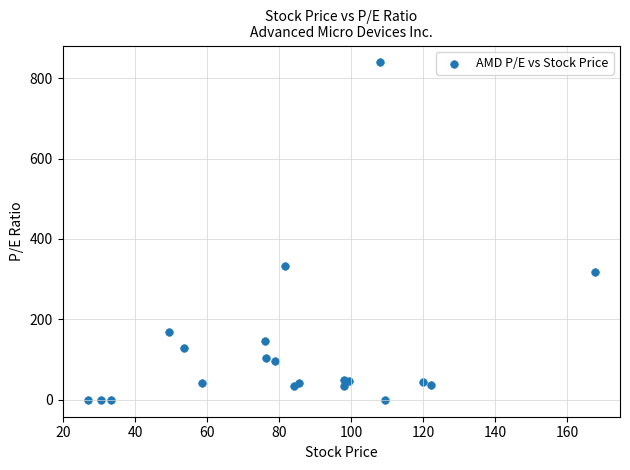

What Y value in the scatter plot is closest to 419?

332.8